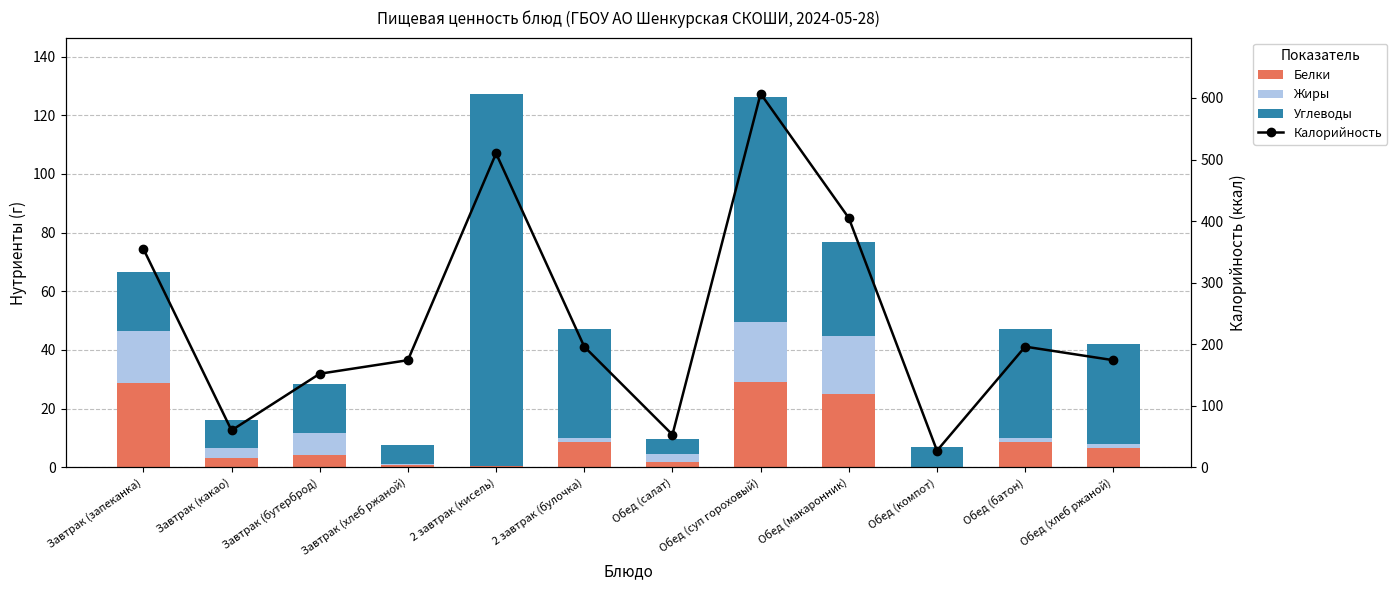

Reading left to right, list all the values displayed in this chart.

Белки: 28.8	3.2	4.1	0.9	0.5	8.5	1.9	29.2	25.1	0.1	8.5	6.6
Жиры: 17.7	3.2	7.6	0.1	0.0	1.6	2.7	20.3	19.6	0.0	1.6	1.2
Углеводы: 20.1	9.7	16.9	6.7	126.9	37.0	5.1	76.9	32.0	6.8	37.0	34.1
Калорийность: 355.0	60.0	152.0	174.0	510.0	196.0	53.0	607.0	405.0	27.0	196.0	174.0